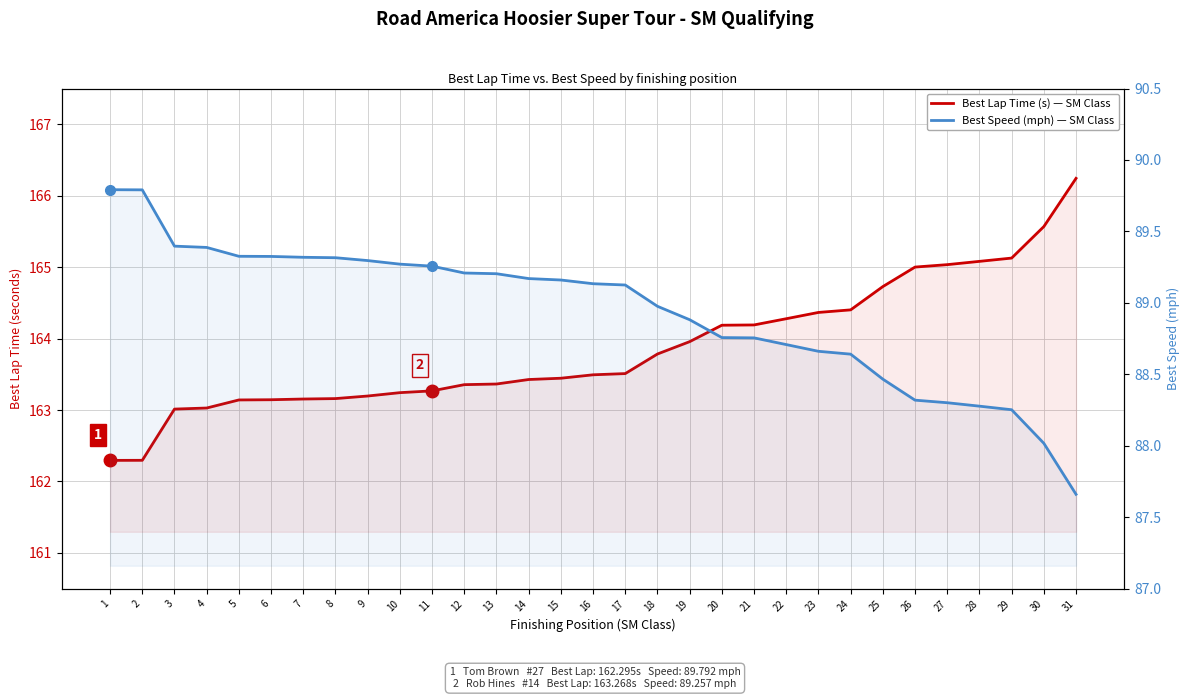

What is the difference between the Best Lap Time (s) values at 24 and 11?

1.1